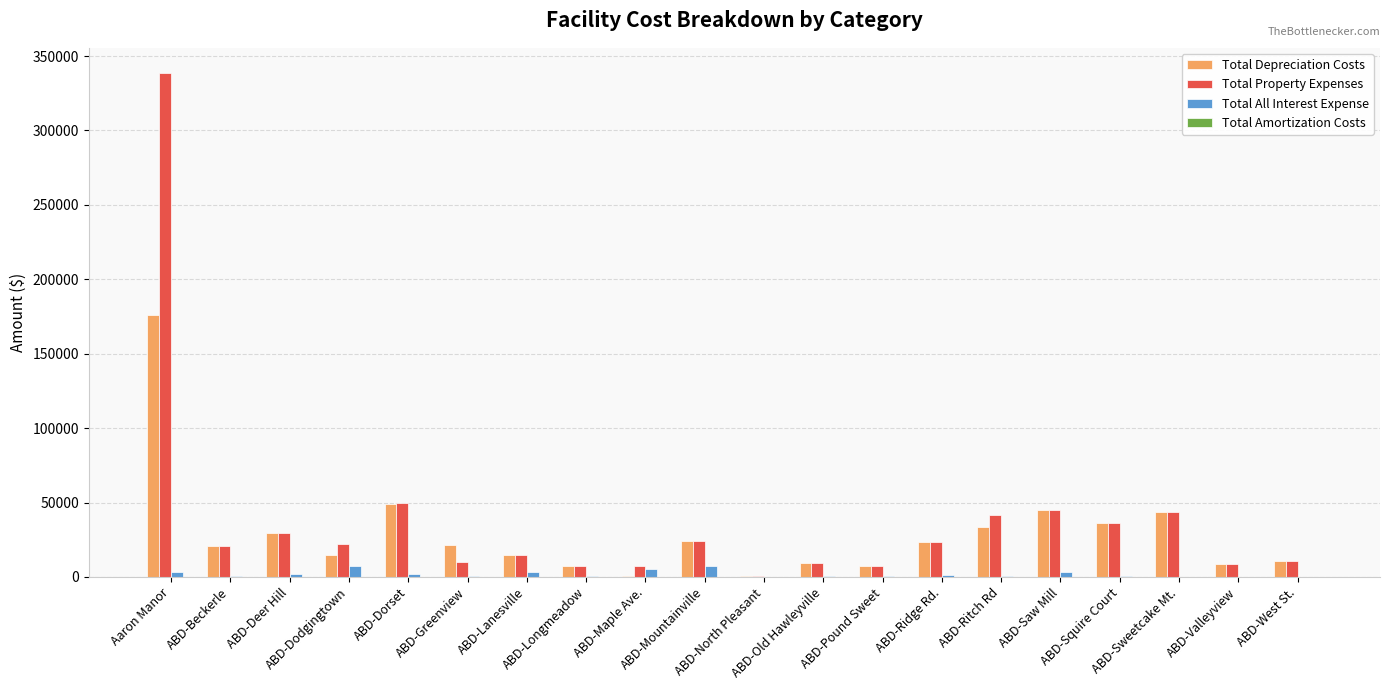

At which category is the sum across all series the highest?

Aaron Manor